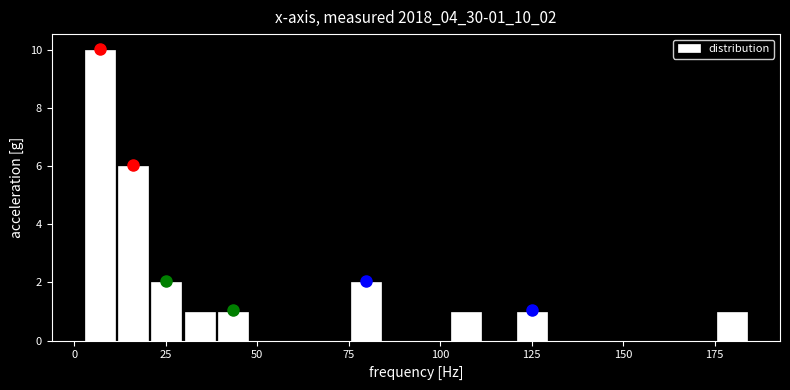

Read against the x-axis, roughly where is the centre of the tallest bar?

5